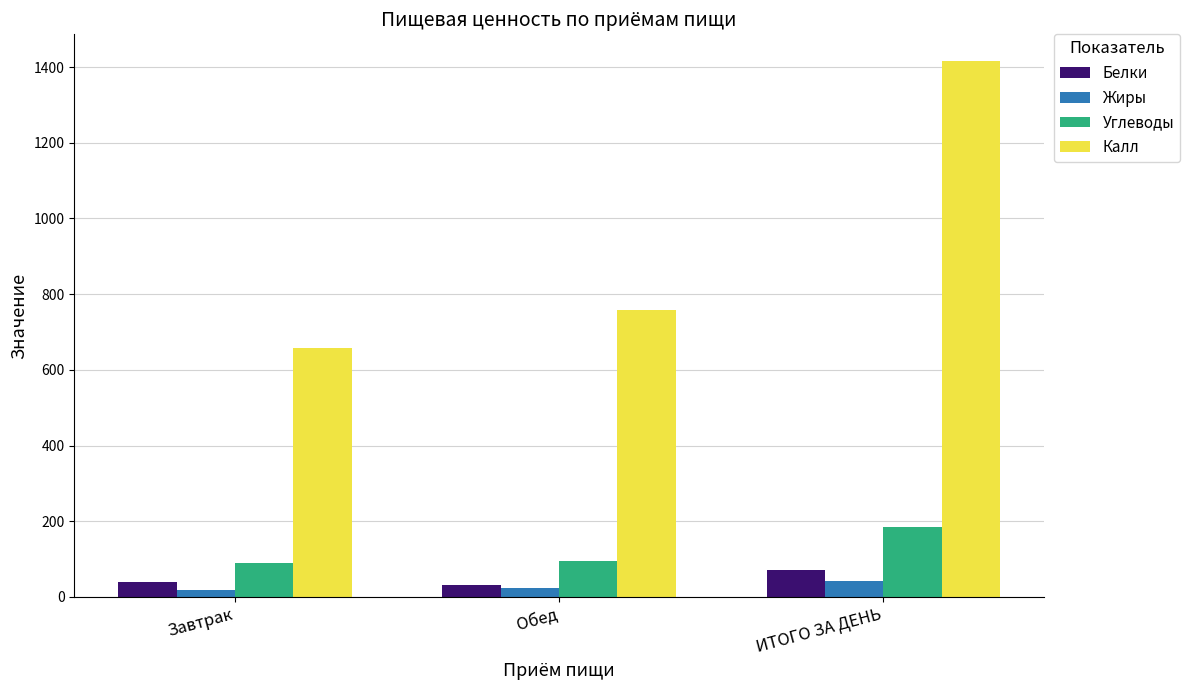

What is the maximum value shown in the chart?

1415.7